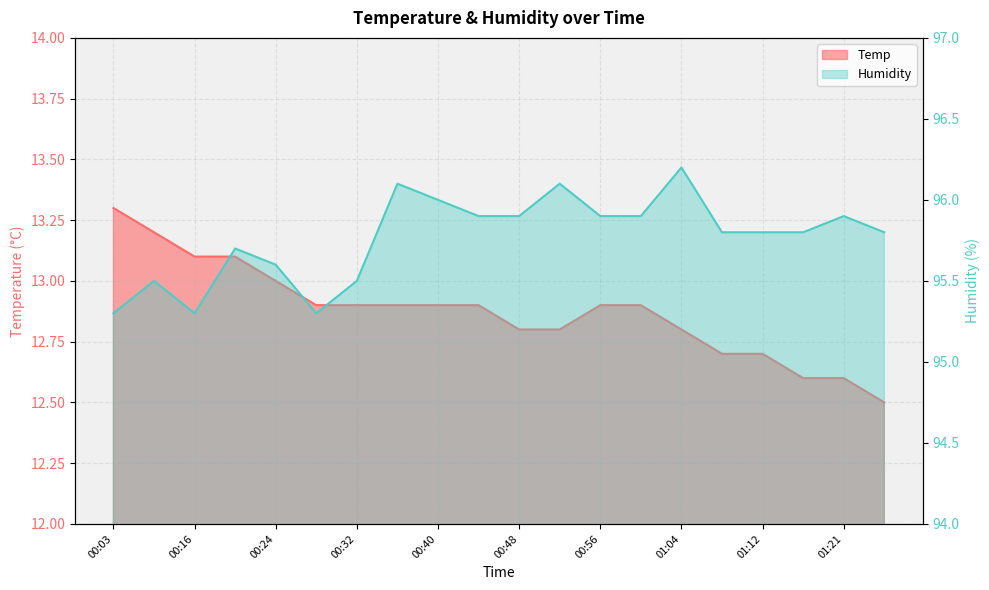

What is the sum of all Temp values?

257.5